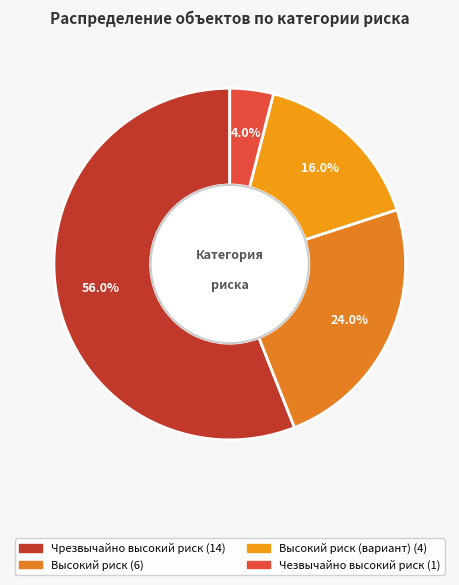

To the nearest percent, what is the difference between the largest and smallest slice percentages?

52%